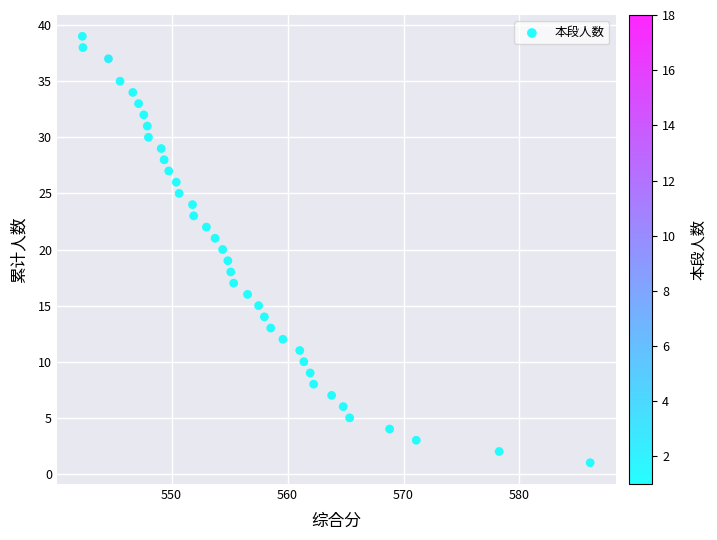

What is the range of Y values (max minus min)?

38